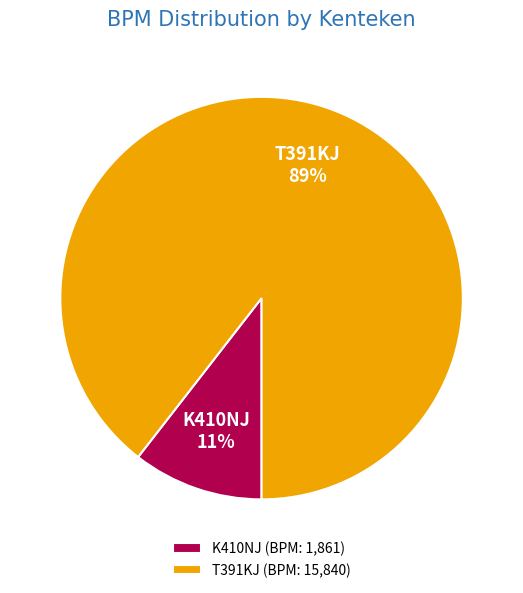

The T391KJ slice represents 83% of the pie. True or false?

False